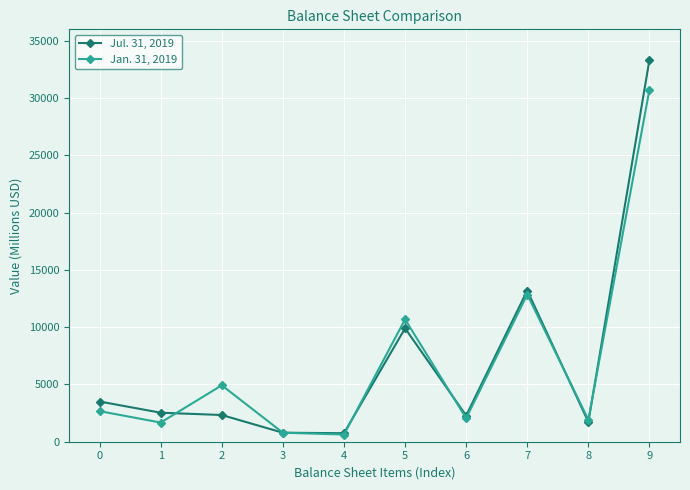

Does the chart have visible grid lines?

Yes